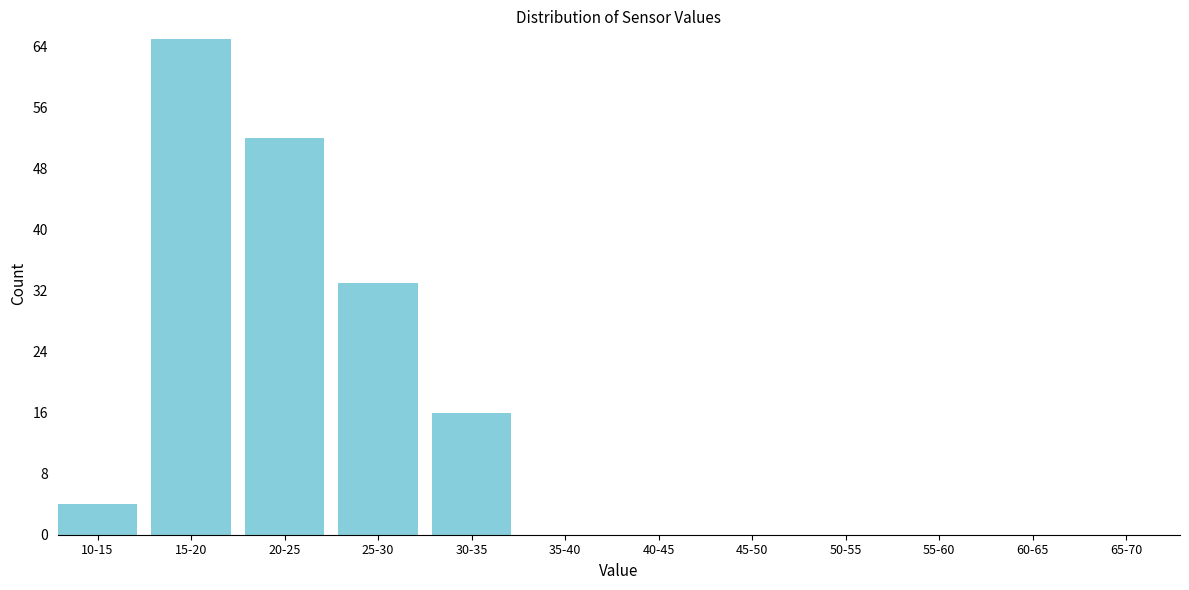

Reading left to right, what are all the values shown in this chart?

10-15=4	15-20=65	20-25=52	25-30=33	30-35=16	35-40=0	40-45=0	45-50=0	50-55=0	55-60=0	60-65=0	65-70=0